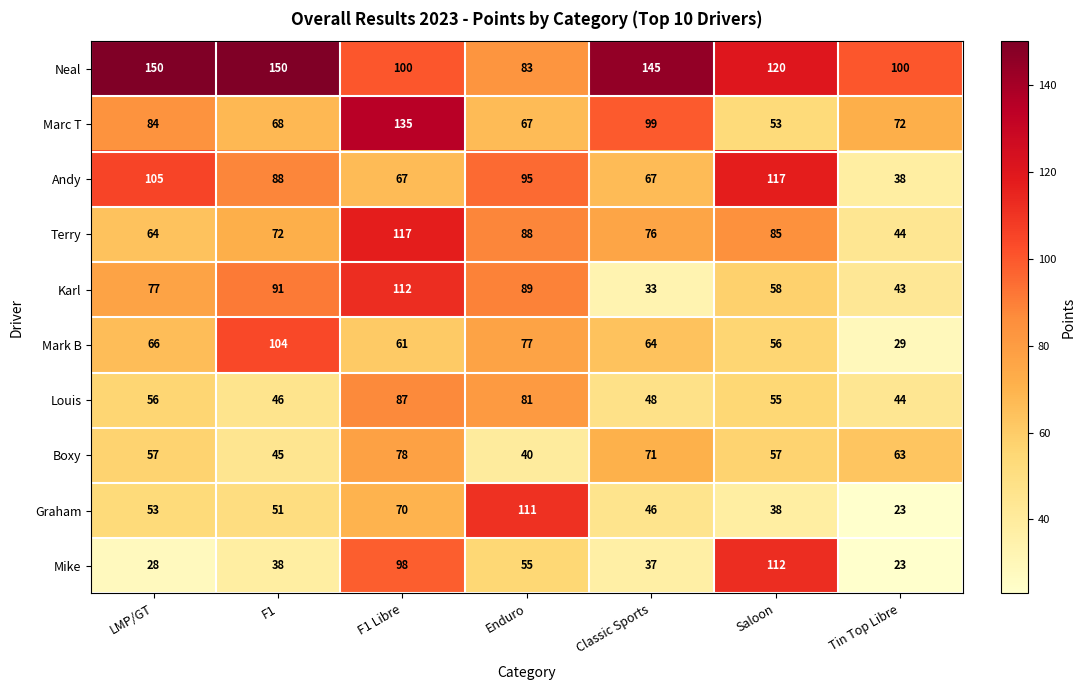

Where is Neal nearest to the value 116?

Saloon